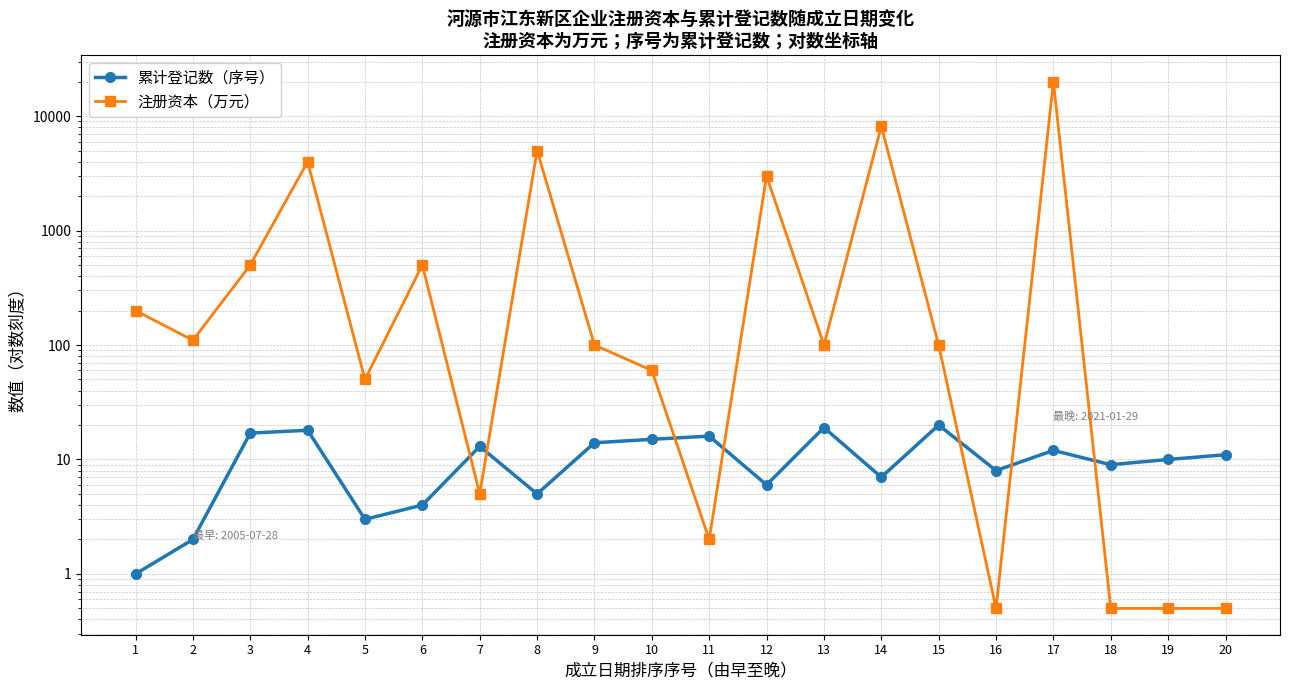

What is the value of the 注册资本（万元） point at the 14th from the left?

8160.0